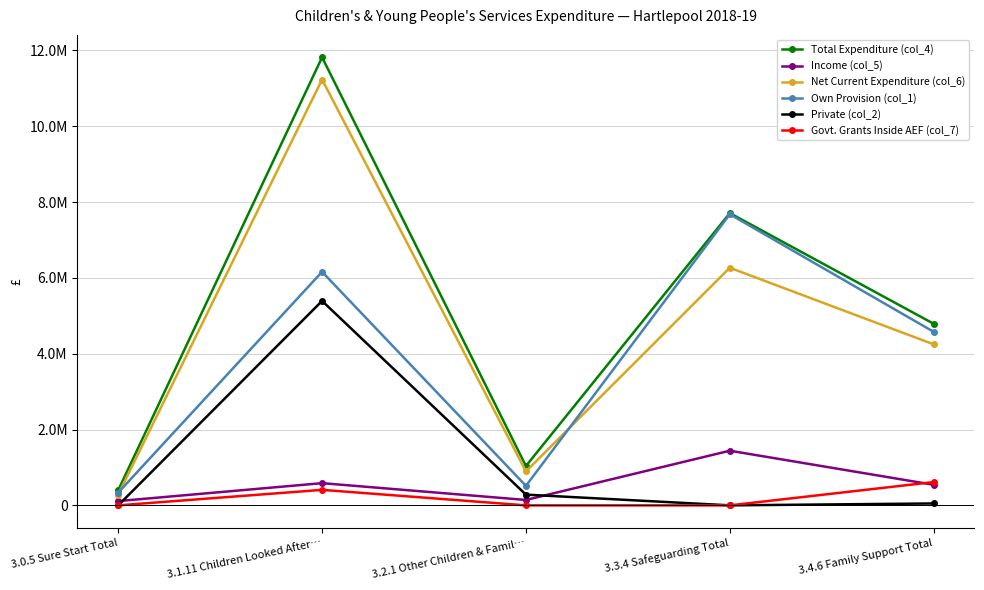

Where is the first local minimum for Own Provision (col_1)?

3.2.1 Other Children & Famil…